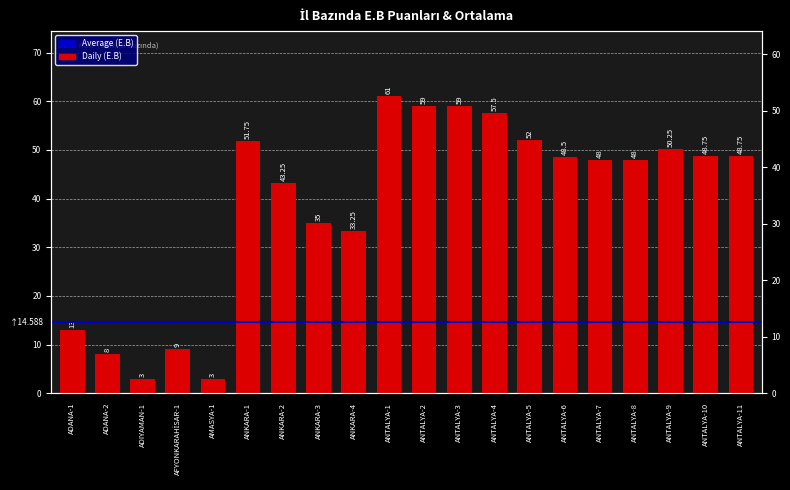

What is the smallest value displayed?

3.0